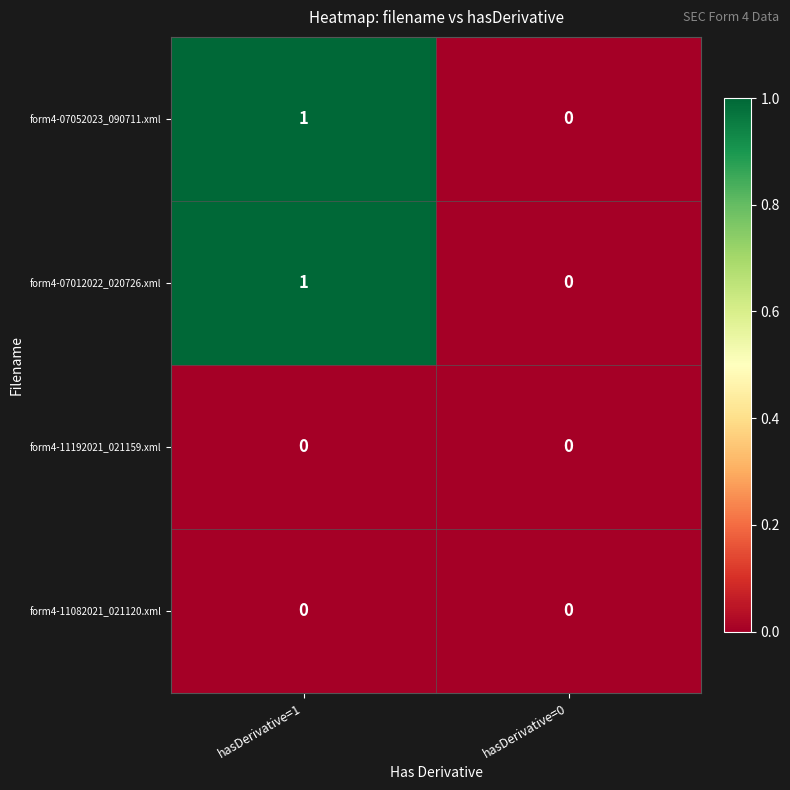

How many values in form4-07052023_090711.xml are above zero?

1